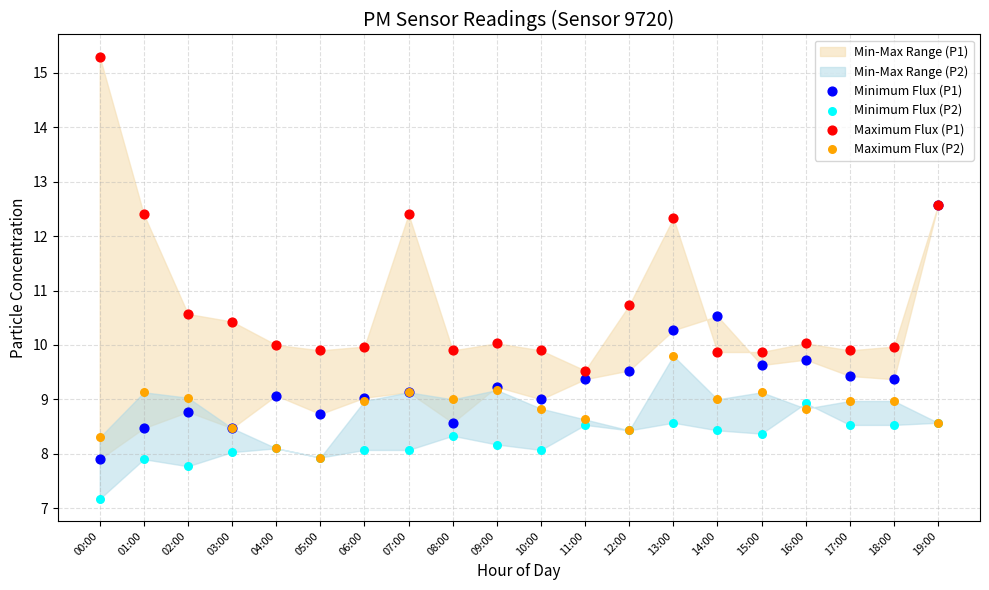

Across all series, what Y value is closest to 11?

10.7